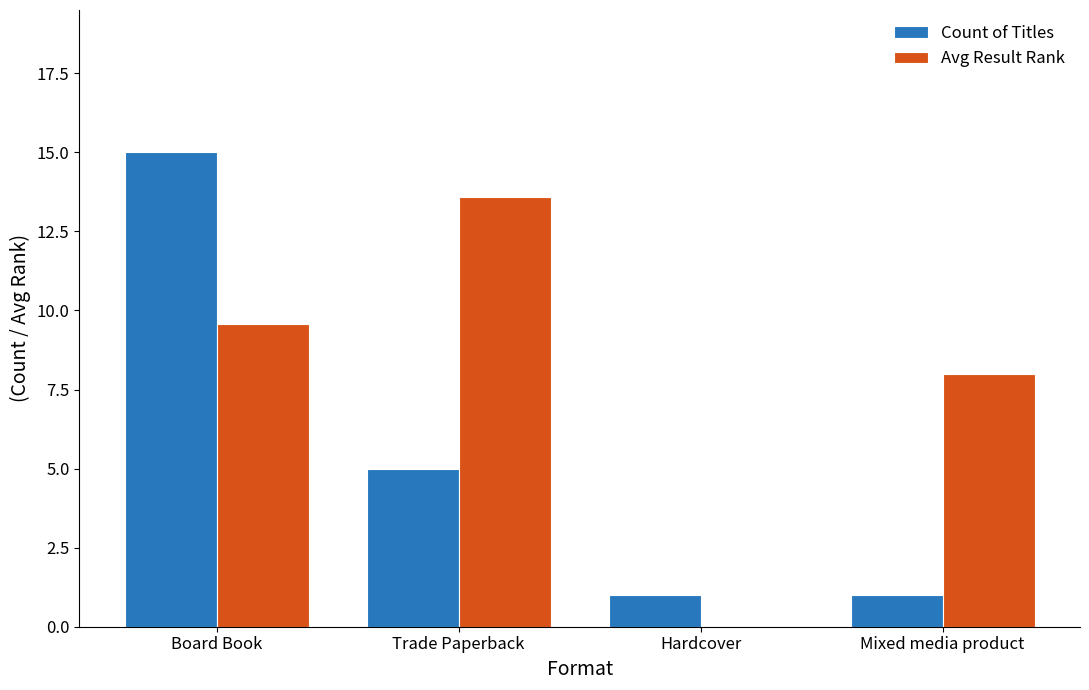

What is the total value across all series at Board Book?

24.6